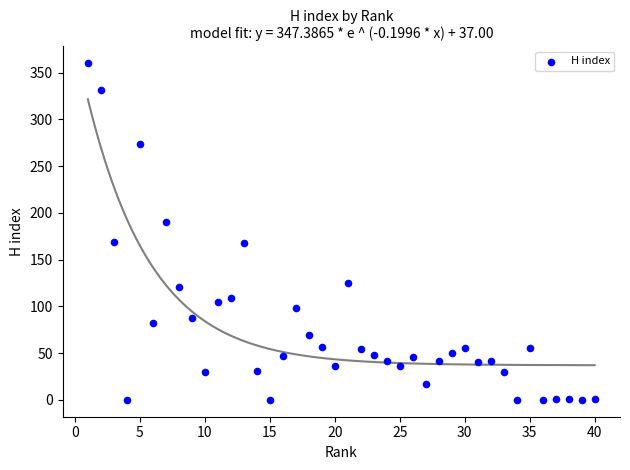

What is the range of Y values (max minus min)?

360